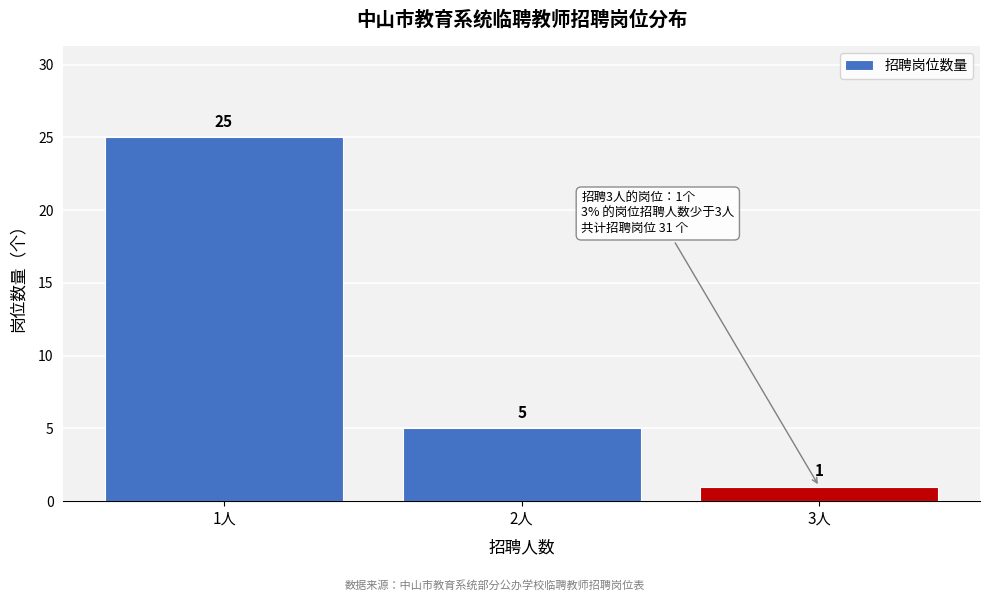

Reading right to left, transcribe all the data shown in this chart.

1	5	25